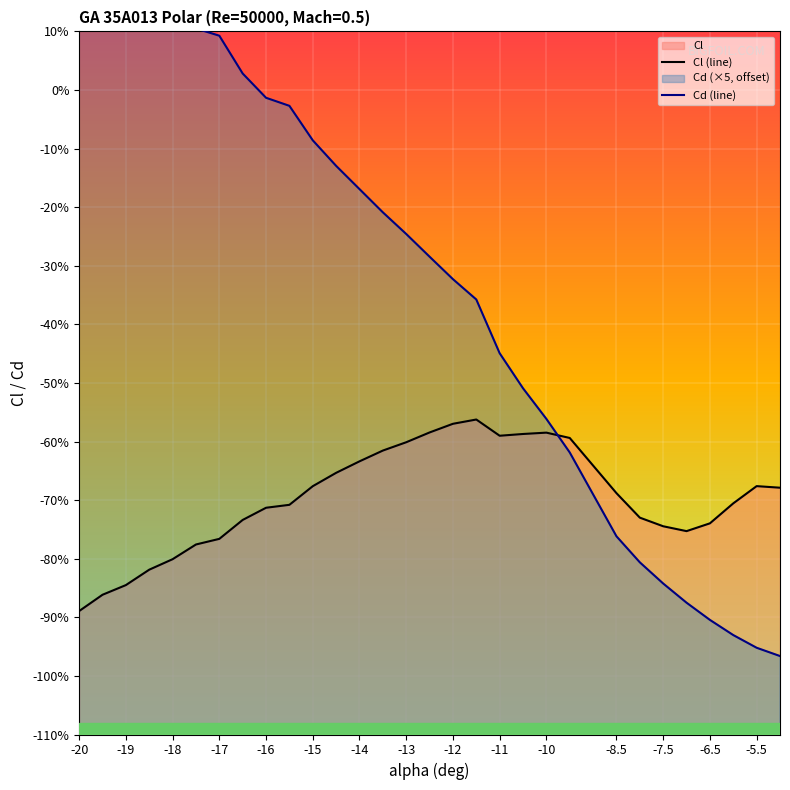

What is the label of the 29th point from the right?

-19